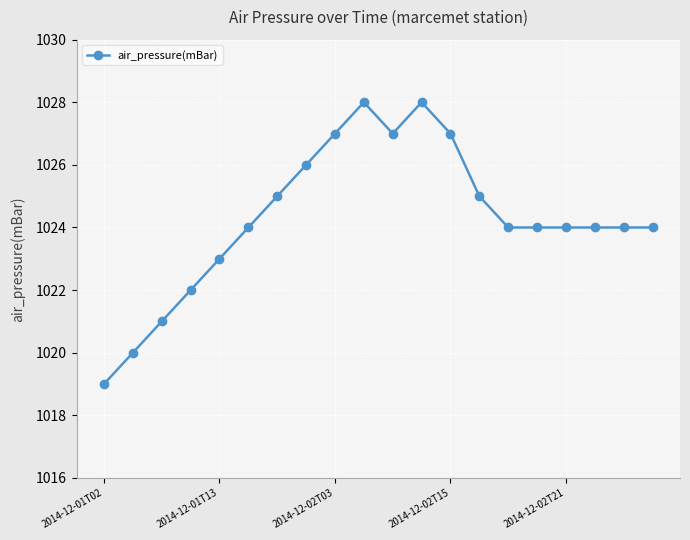

Reading left to right, transcribe all the data shown in this chart.

1019	1020	1021	1022	1023	1024	1025	1026	1027	1028	1027	1028	1027	1025	1024	1024	1024	1024	1024	1024